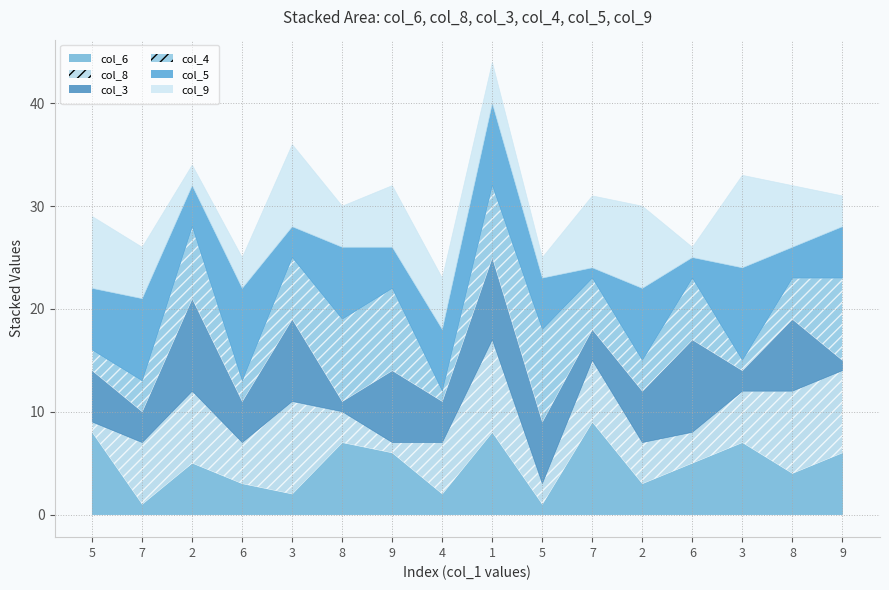

What is the total value across all series at 1?

44